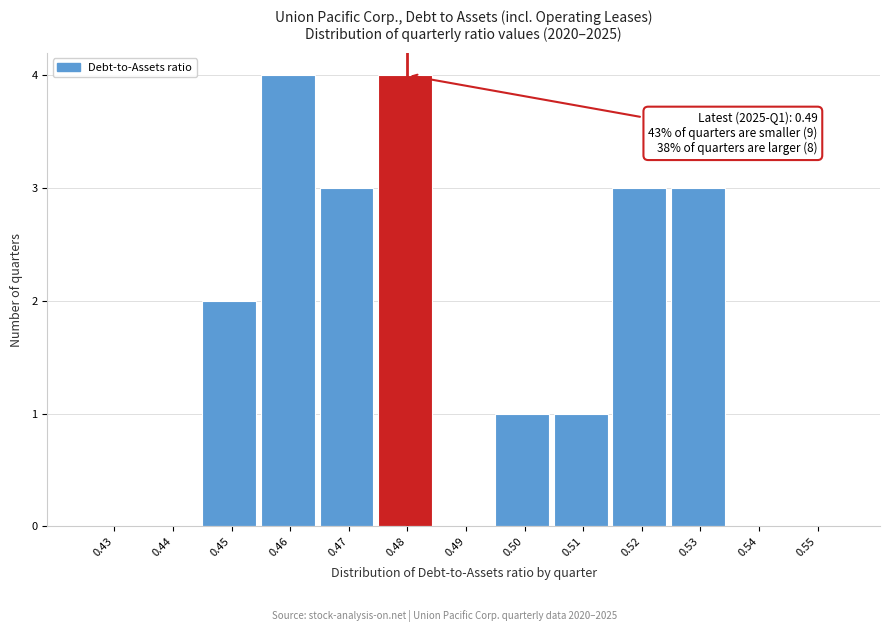

Reading left to right, list all the values displayed in this chart.

0.43=0	0.44=0	0.45=2	0.46=4	0.47=3	0.48=4	0.49=0	0.50=1	0.51=1	0.52=3	0.53=3	0.54=0	0.55=0